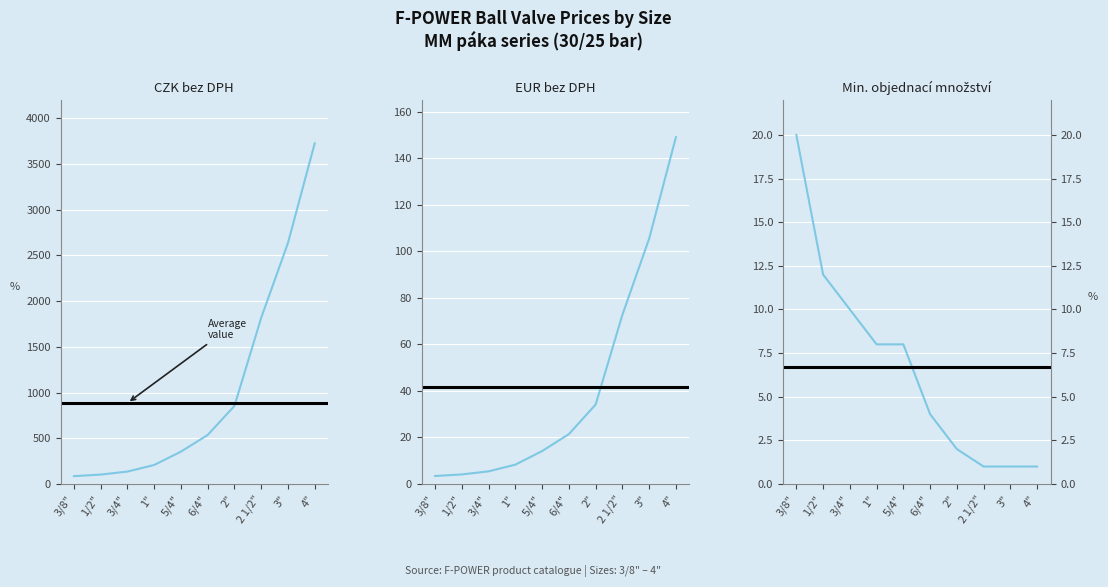

True or false: CZK_BEZ_DPH (MM páka) and Min. množství (MM páka) cross at least once.

False